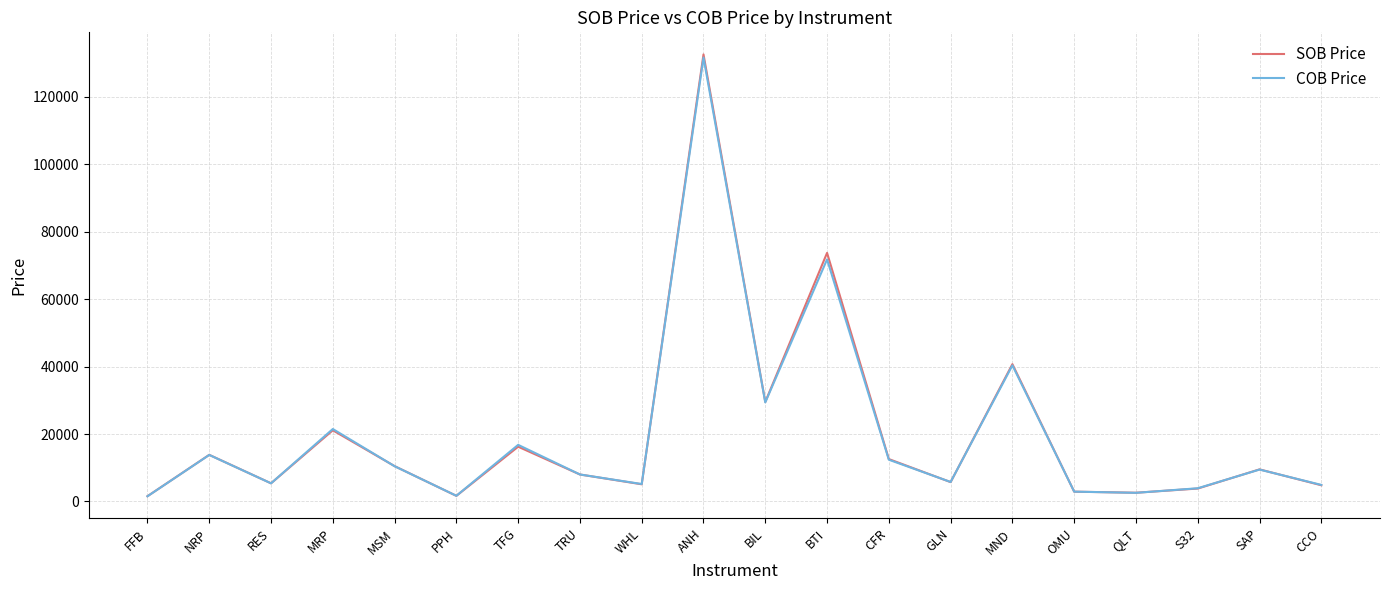

Which series has the largest range (max minus min)?

SOB Price